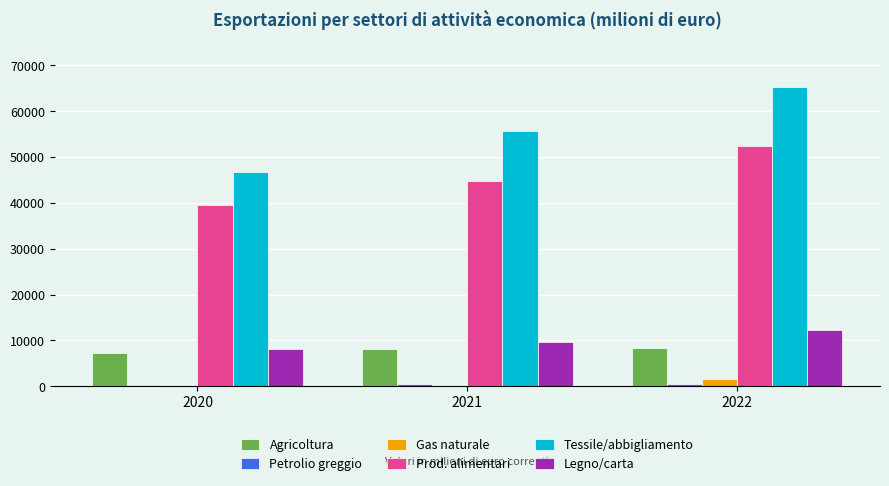

What is the difference between the Legno/carta values at 2021 and 2020?

1519.4